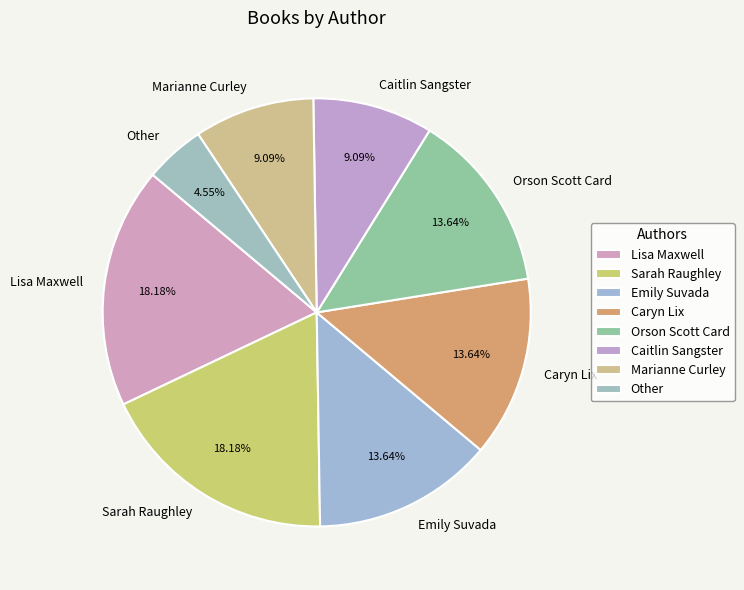

Does Sarah Raughley represent more than half of the total?

No